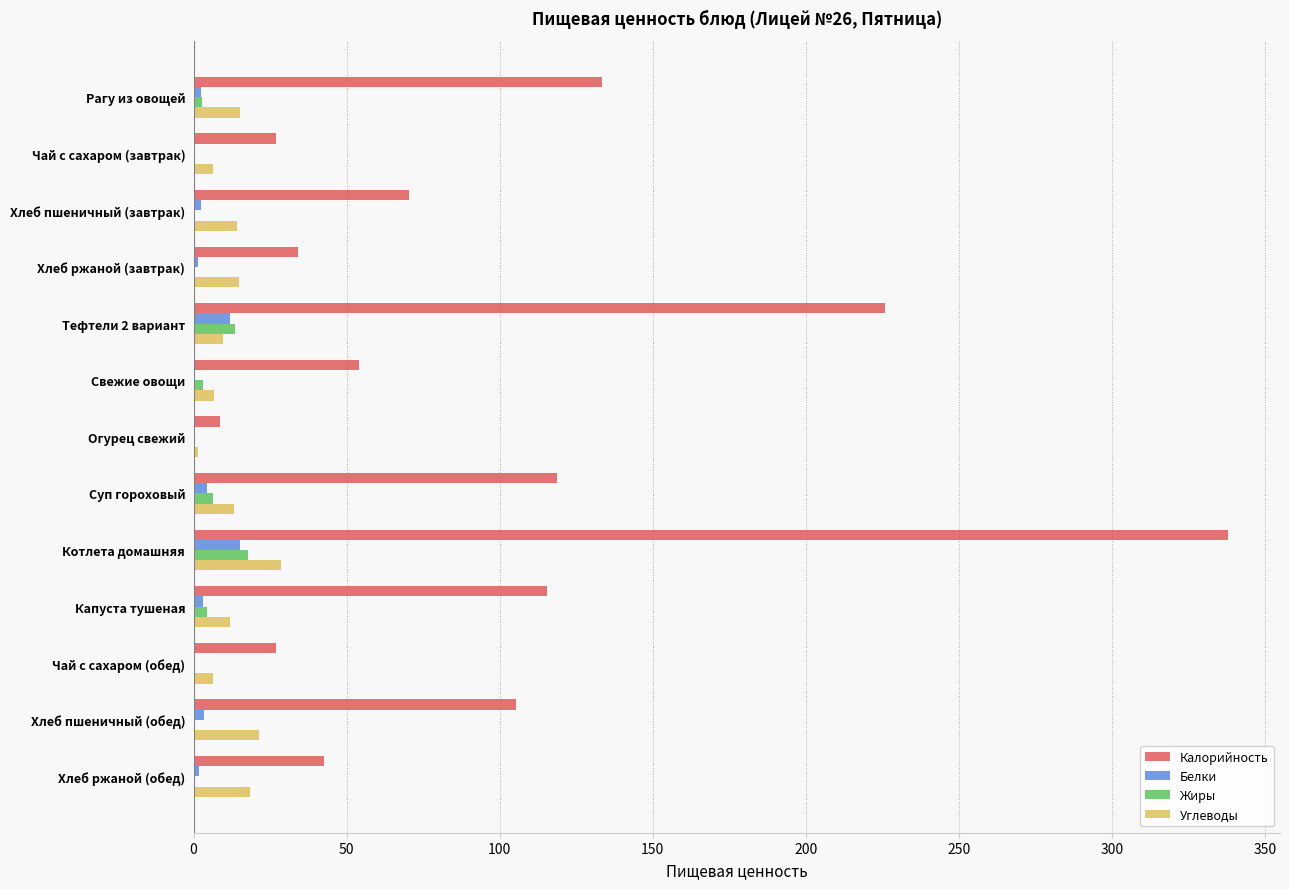

Is the value of Углеводы at Капуста тушеная greater than the value of Белки at Хлеб пшеничный (завтрак)?

Yes